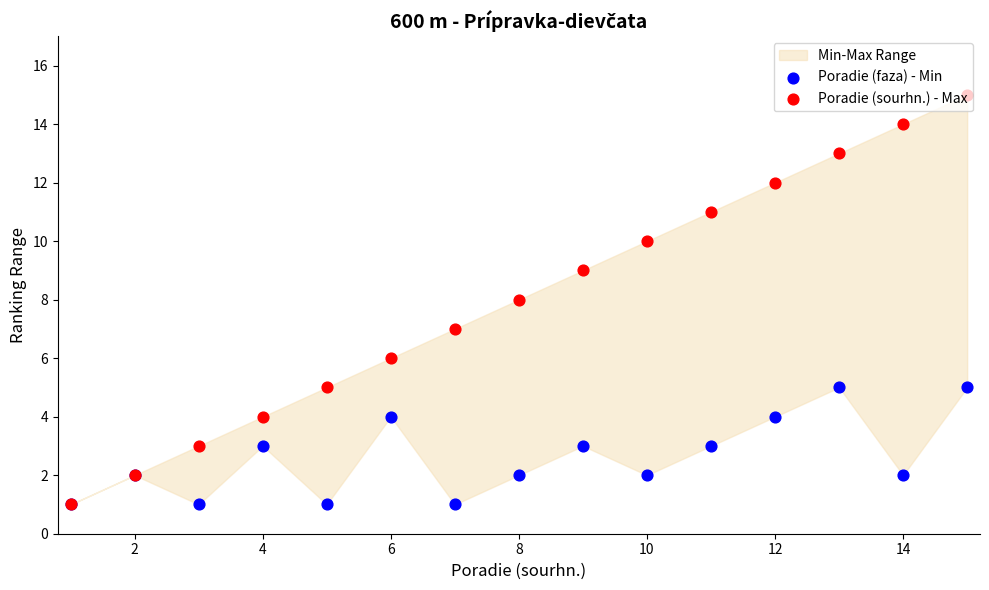

Which series has the largest total across all categories?

Poradie (sourhn.) - Max